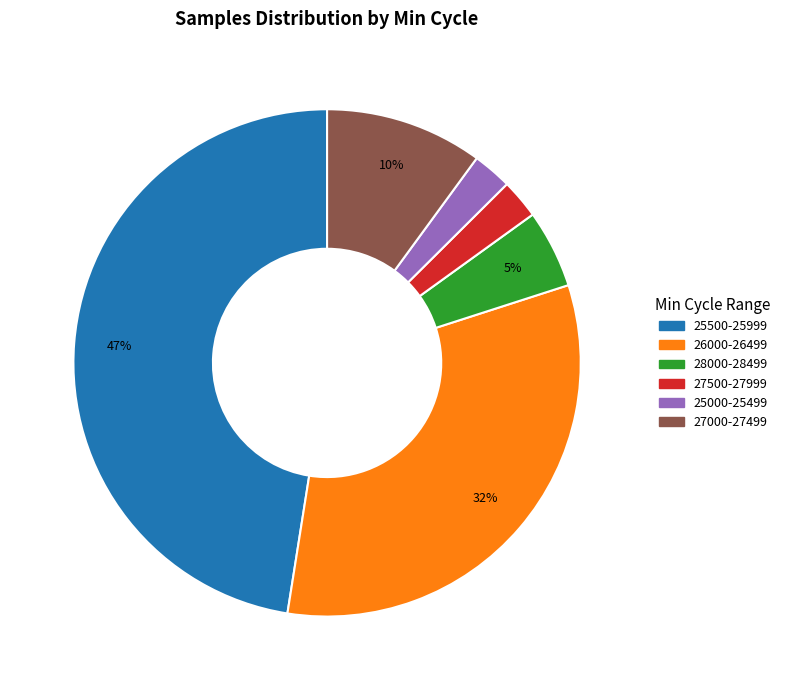

Which slice is the largest?

25500-25999